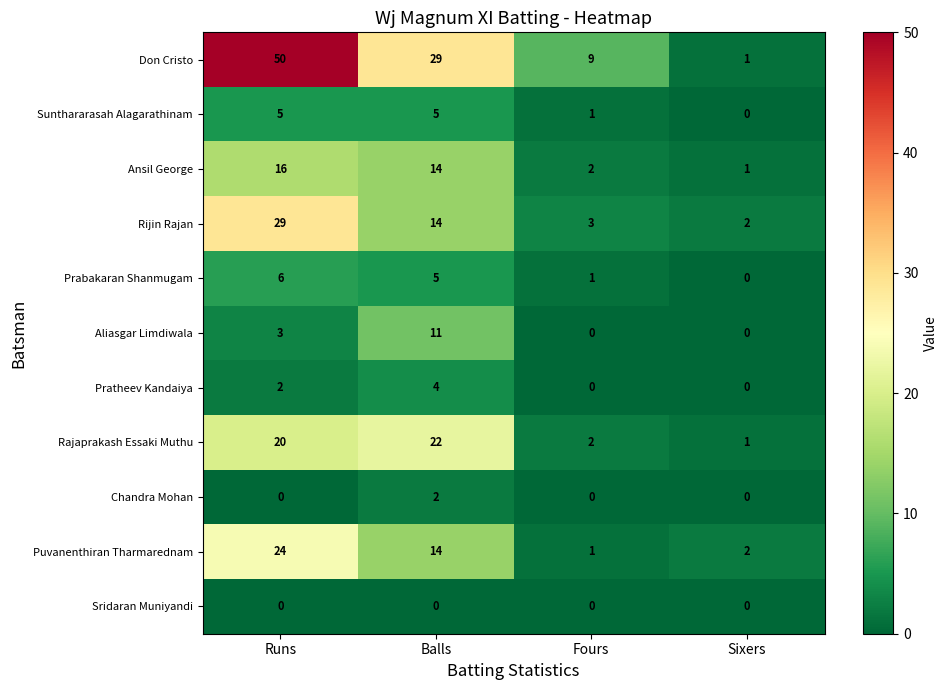

How many distinct data groups are displayed?

11